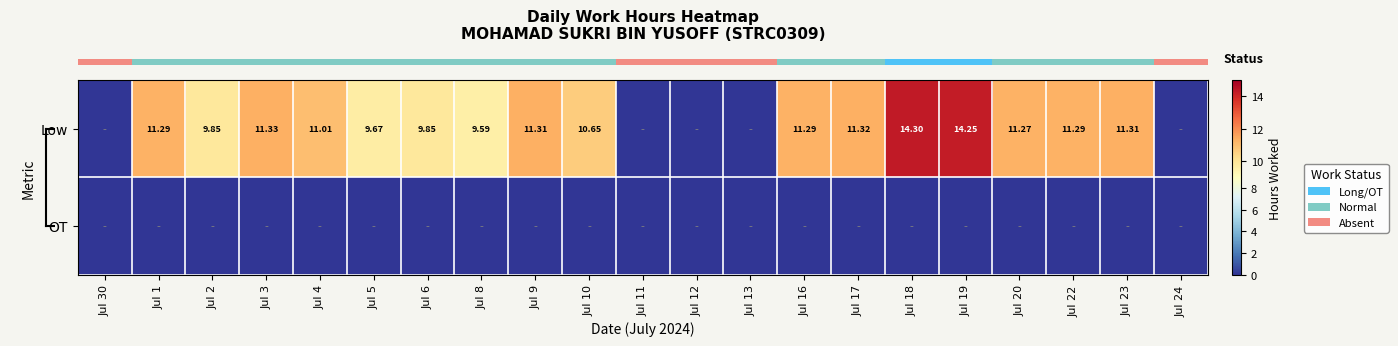

How many data points in row_0 are above 11?

11